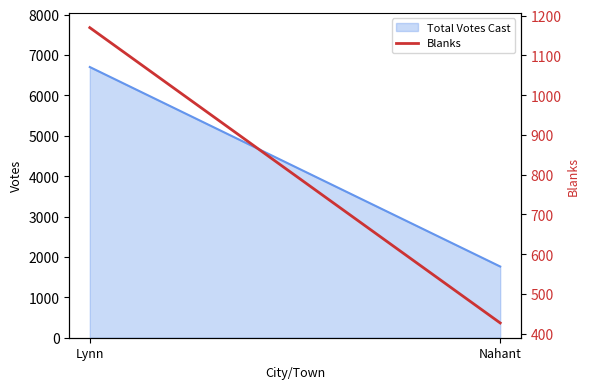

List the labels in order of value, smallest first.

Nahant, Lynn